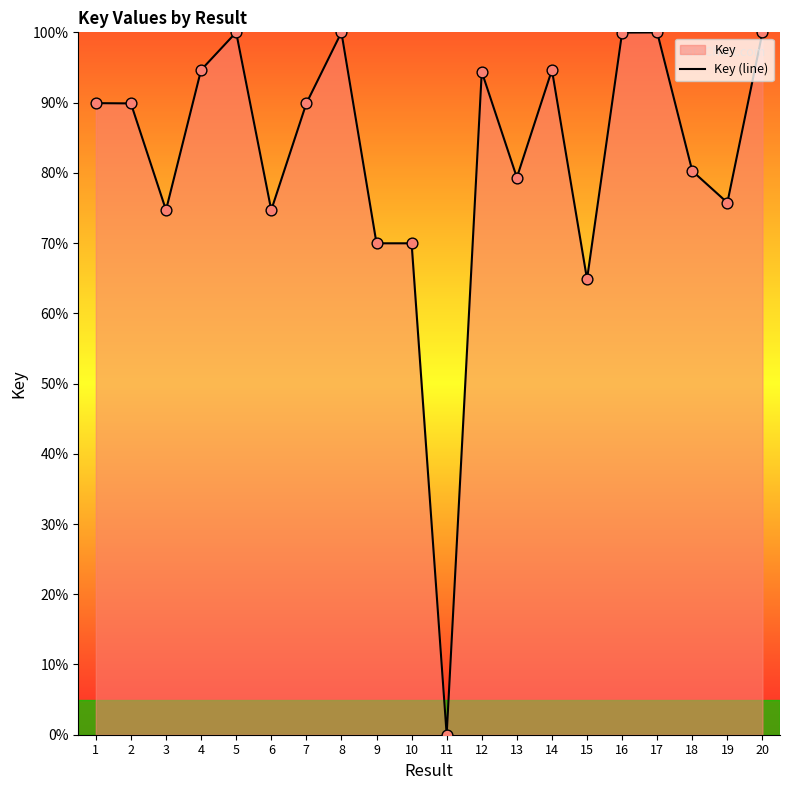

Between 10 and 8, which is larger?

8